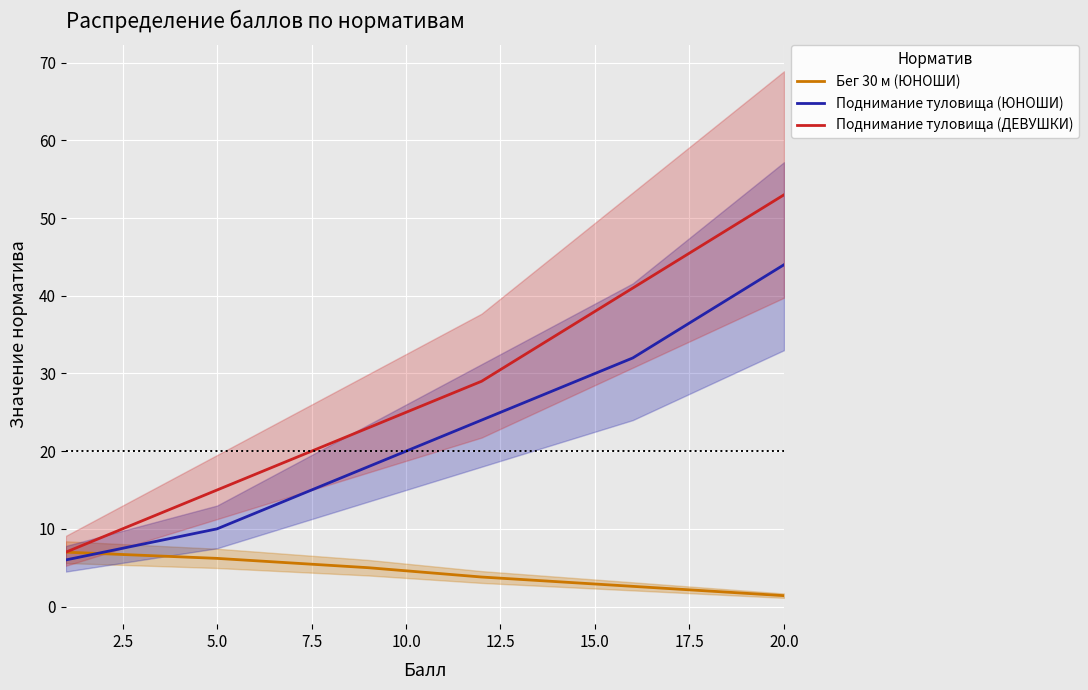

What is the minimum value for Бег 30 м (ЮНОШИ)?

1.4